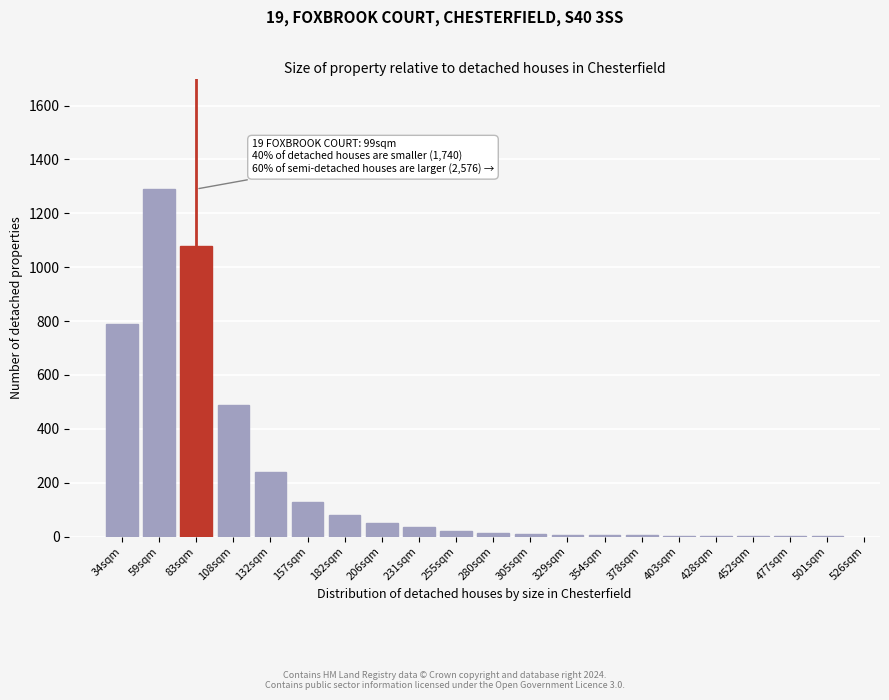

What is the sum of all values?

4260